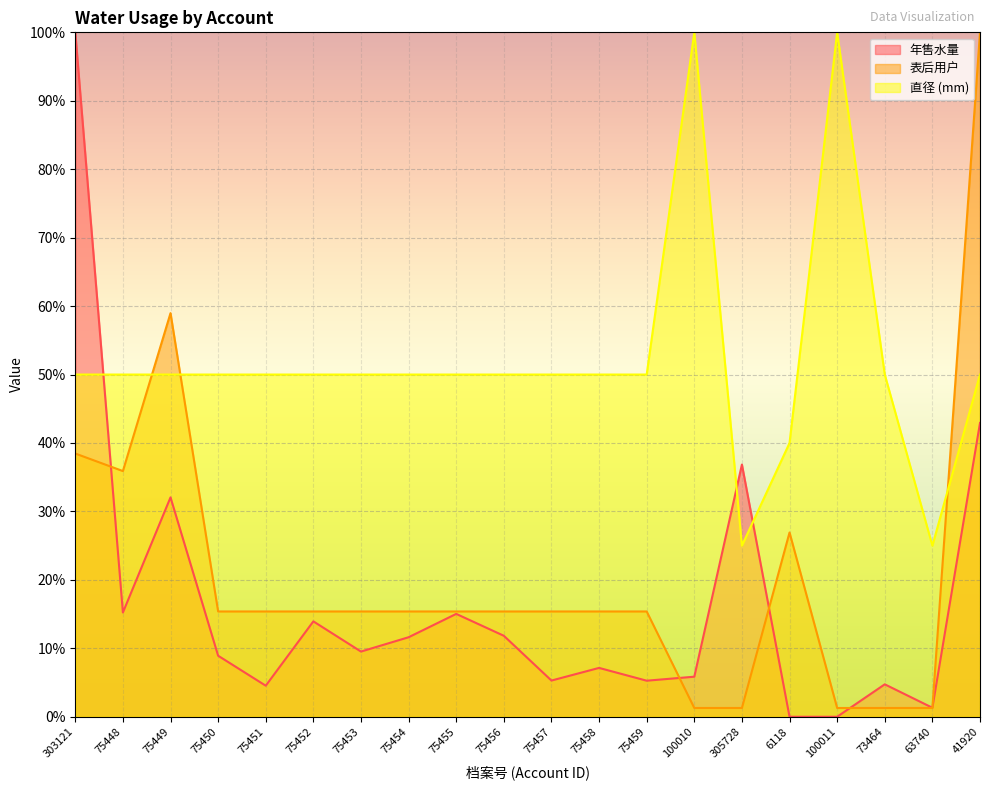

At which category does 年售水量 reach its first local valley?

75448